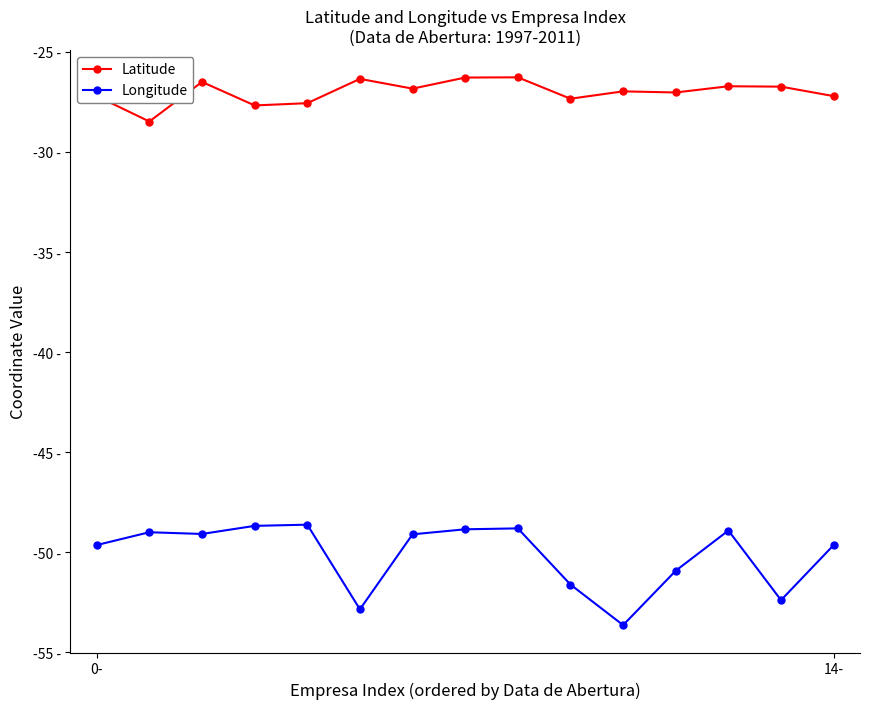

Reading left to right, list all the values displayed in this chart.

Latitude: -27.2	-28.5	-26.5	-27.7	-27.6	-26.3	-26.8	-26.3	-26.3	-27.3	-27.0	-27.0	-26.7	-26.7	-27.2
Longitude: -49.6	-49.0	-49.1	-48.7	-48.6	-52.8	-49.1	-48.9	-48.8	-51.6	-53.6	-50.9	-48.9	-52.4	-49.6